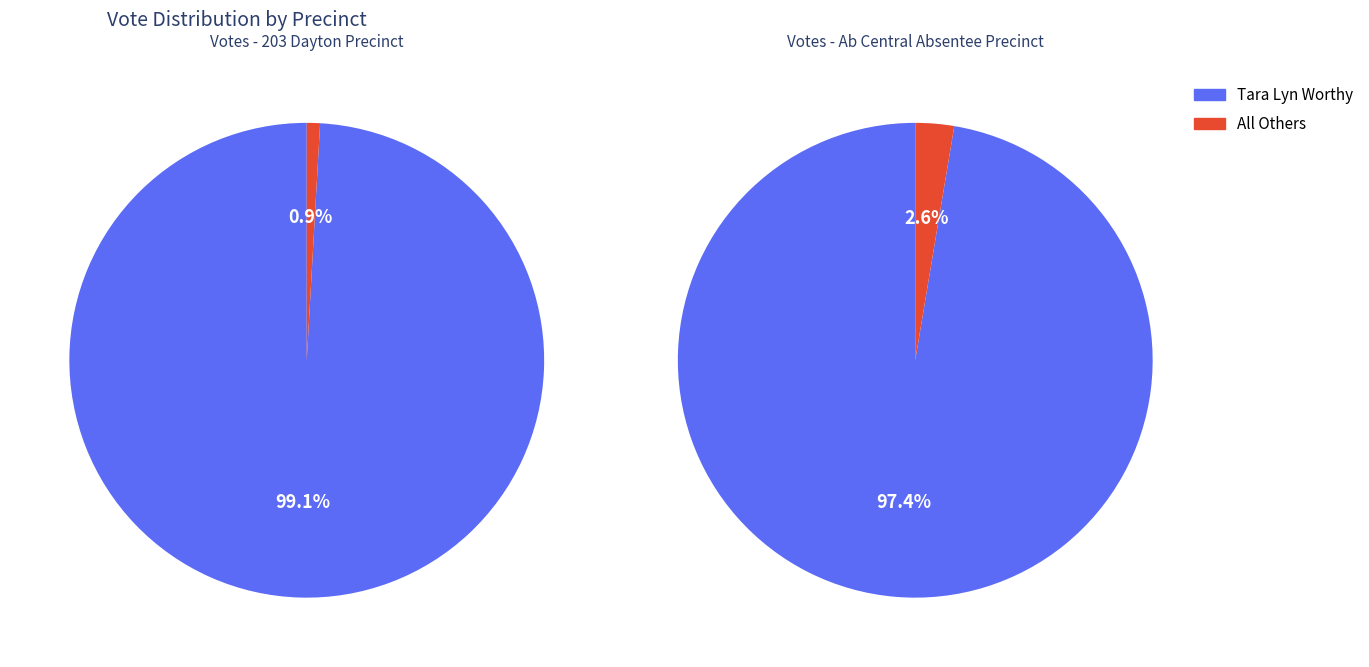

Which series changed the most between 203 - Dayton and Ab - Central Absentee Precinct?

Tara Lyn Worthy